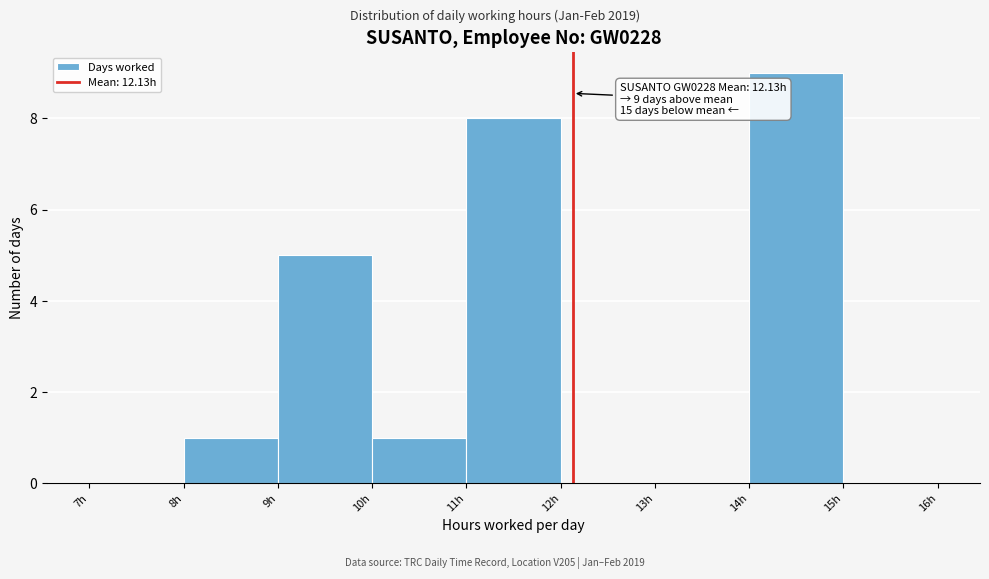

Which range on the x-axis has the tallest bar?

14 to 15